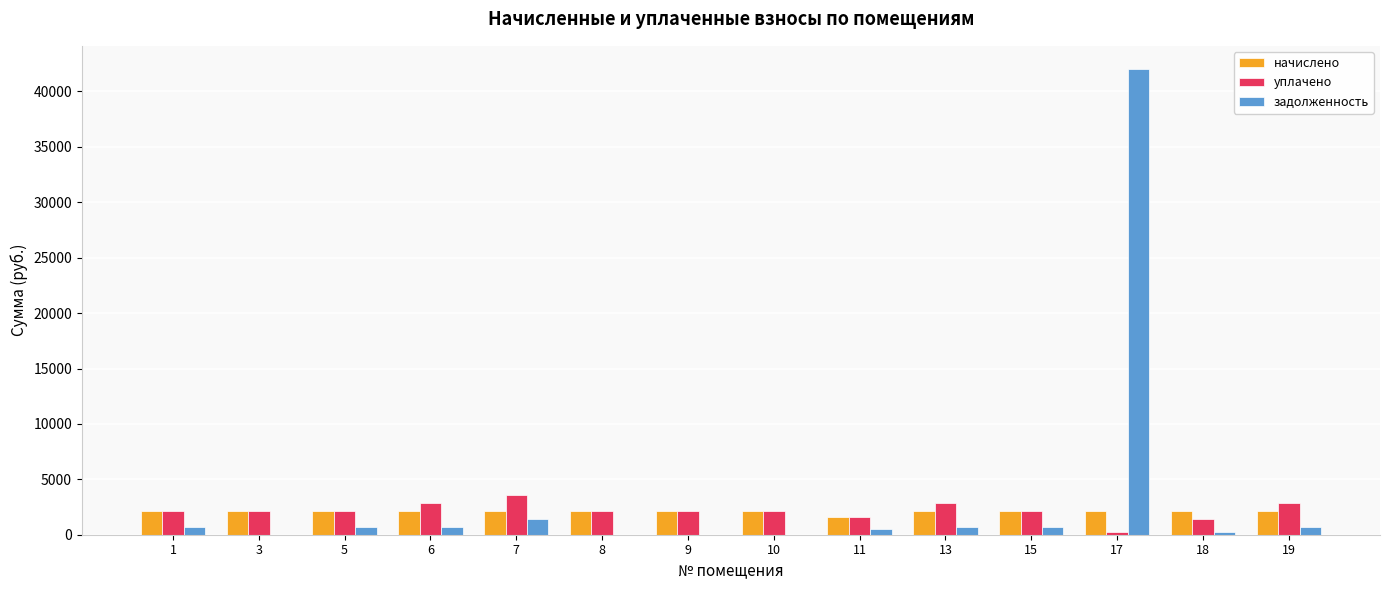

How many data points in задолженность are above 706?

7